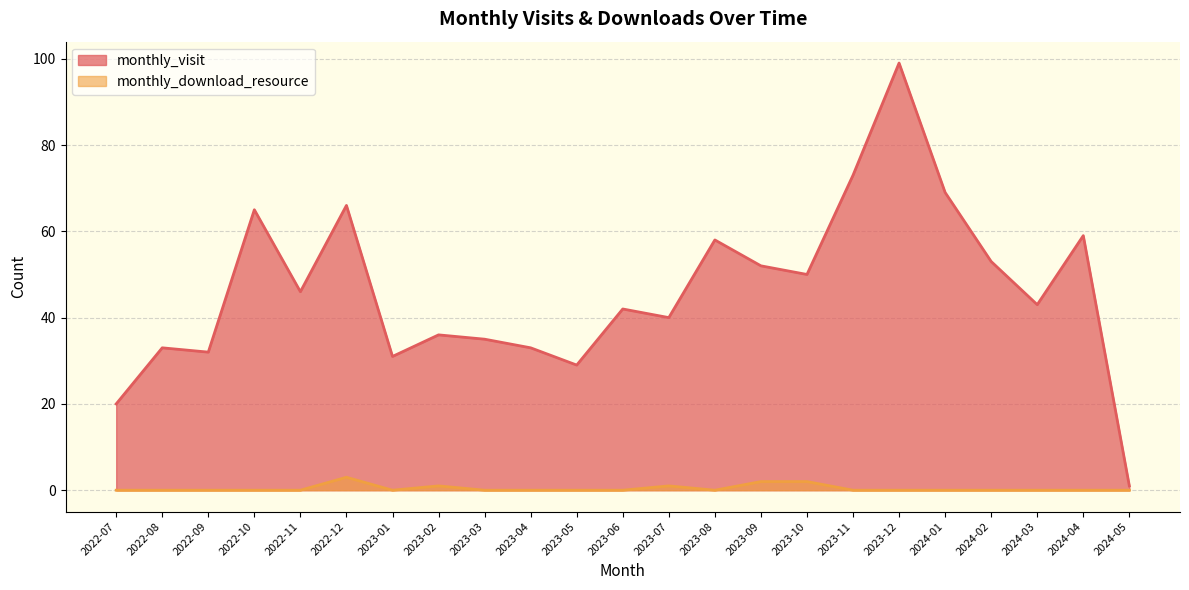

True or false: monthly_visit has more than 0 points higher than both neighbors.

True